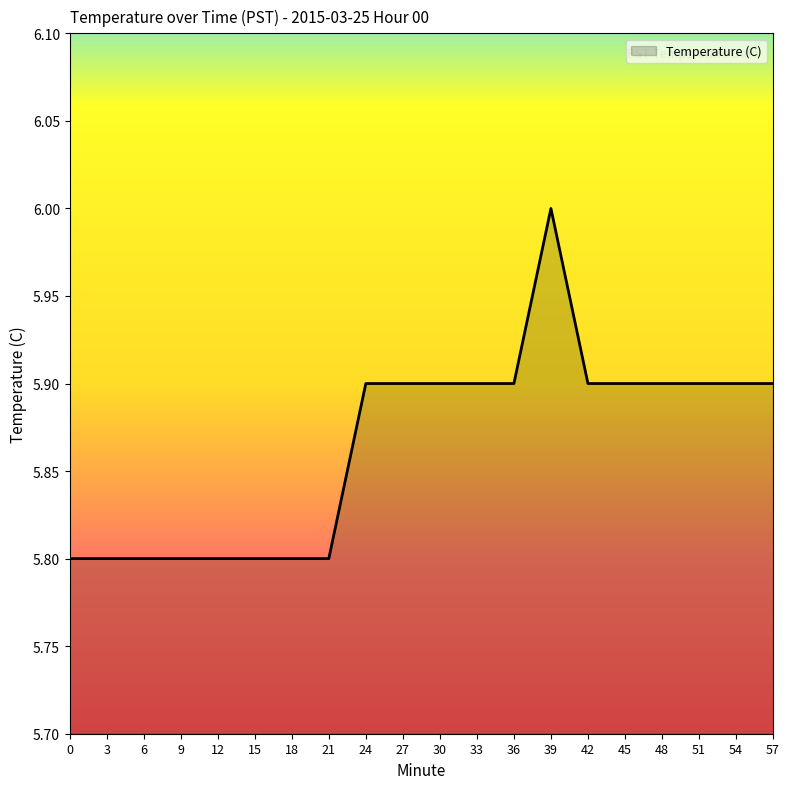

What is the approximate value at 15?

5.8